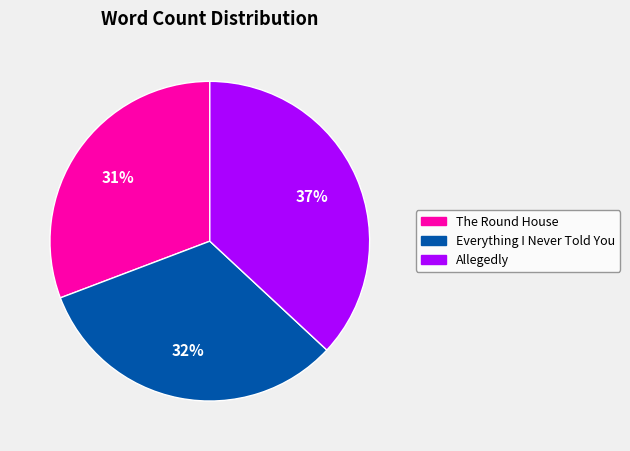

Rank the categories by value from highest to lowest.

Allegedly, Everything I Never Told You, The Round House